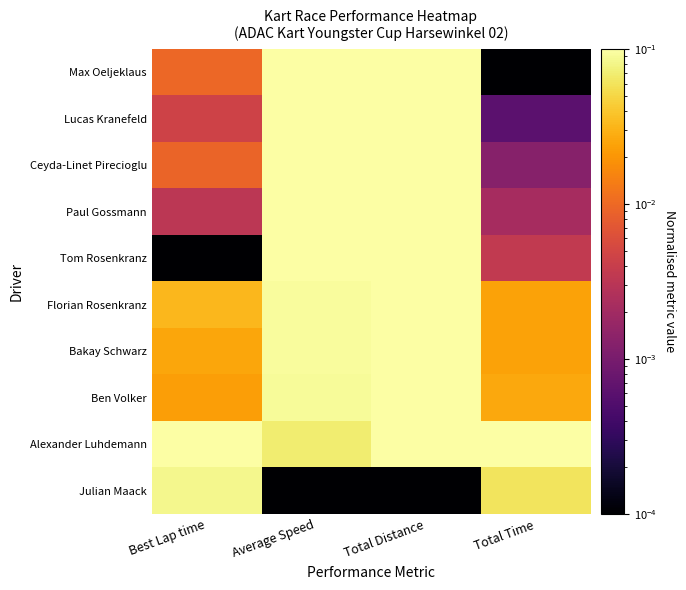

How many categories are shown in the chart?

4